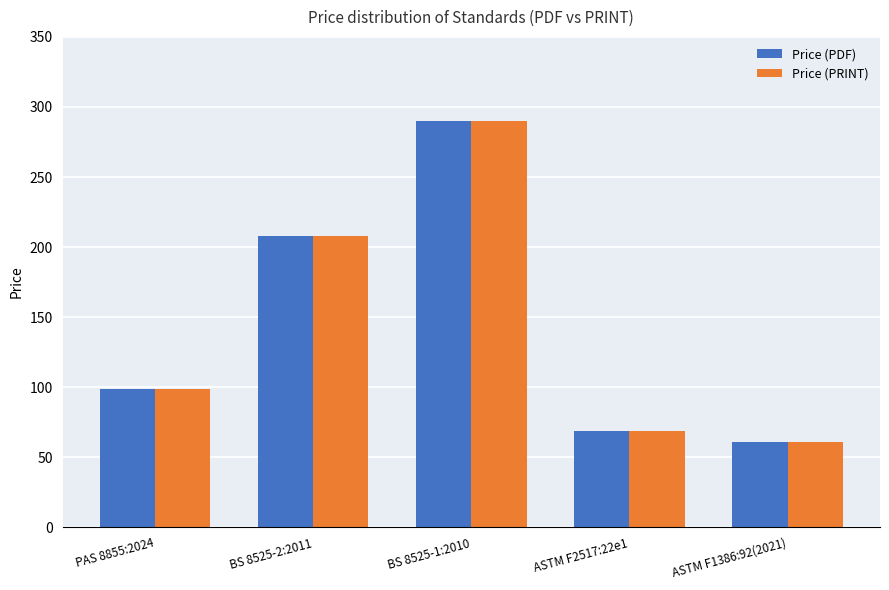

What is the greatest value displayed?

290